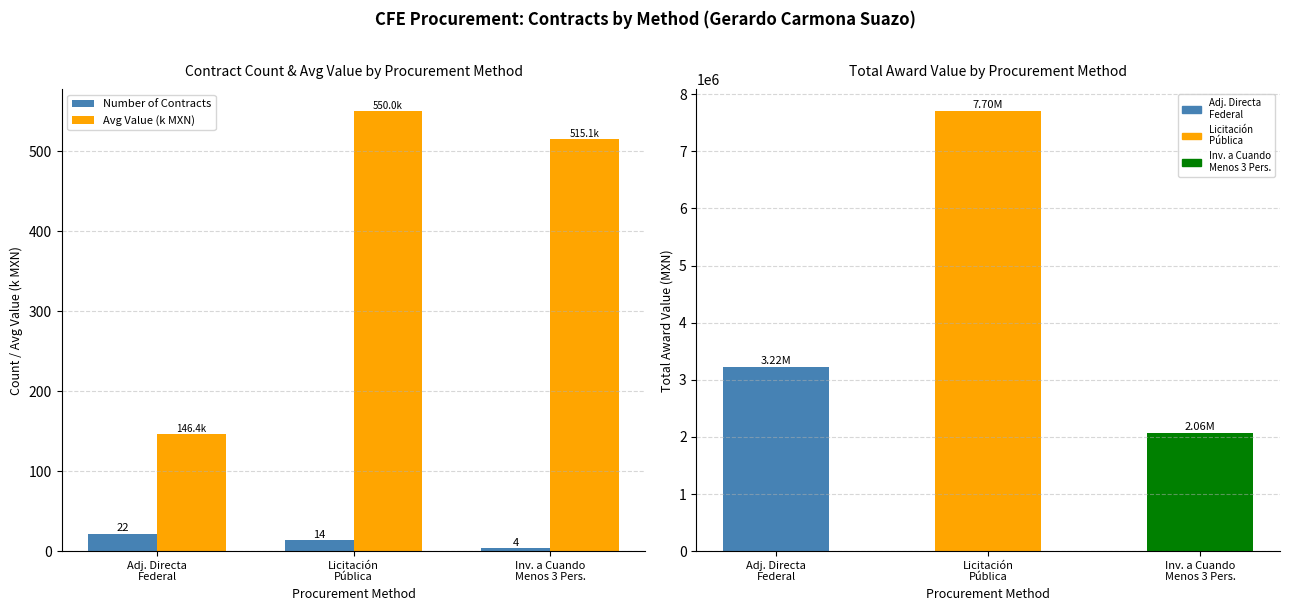

How many bars are there in each group?

2